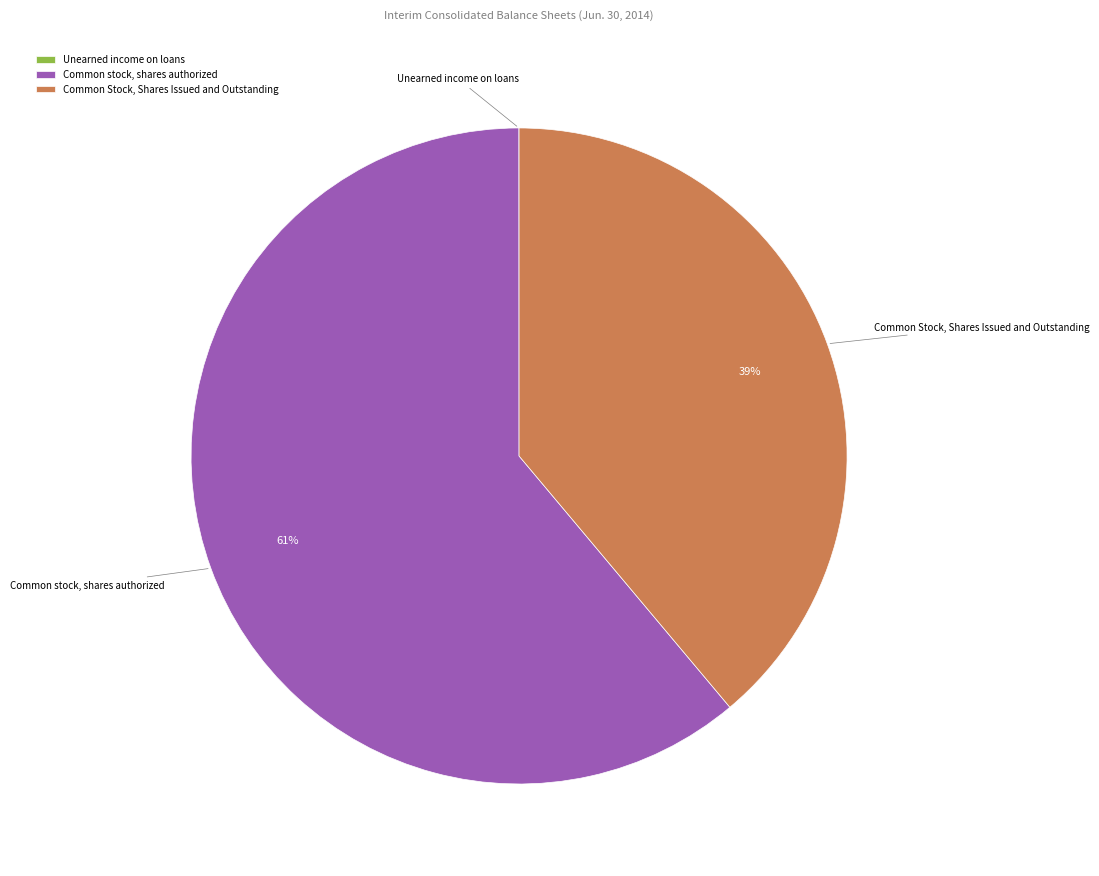

To the nearest percent, what is the difference between the largest and smallest slice percentages?

61%